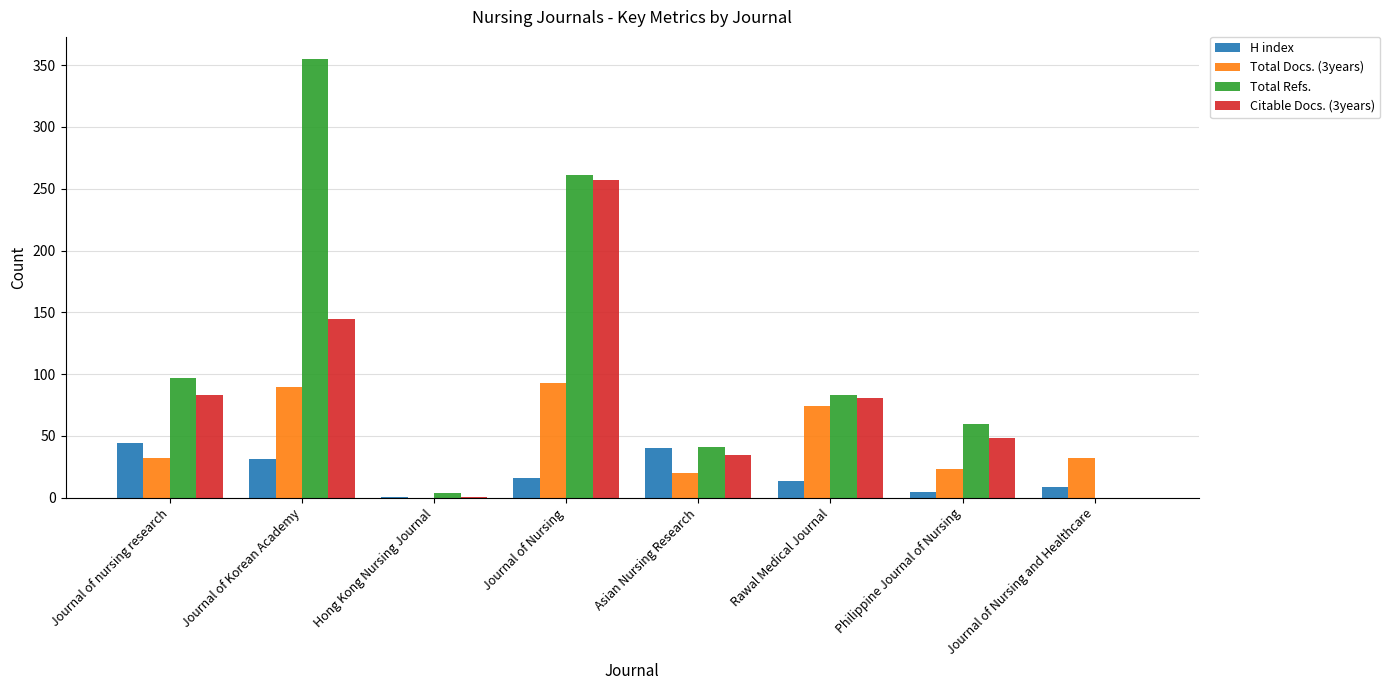

Which series has the largest total across all categories?

Total Refs.